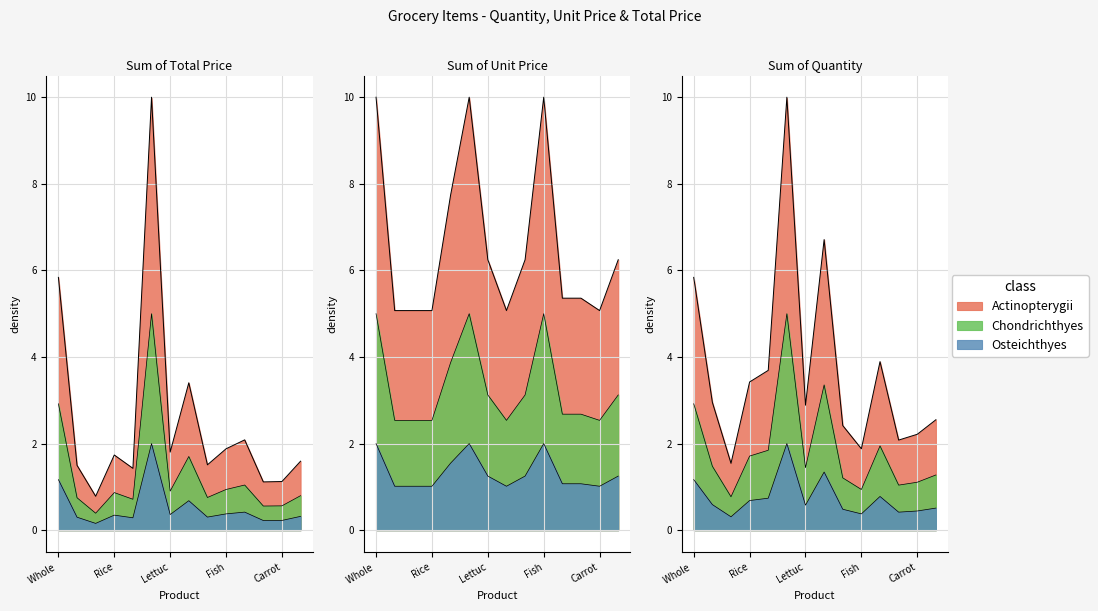

Which has a higher value, Fish or Rice?

Fish